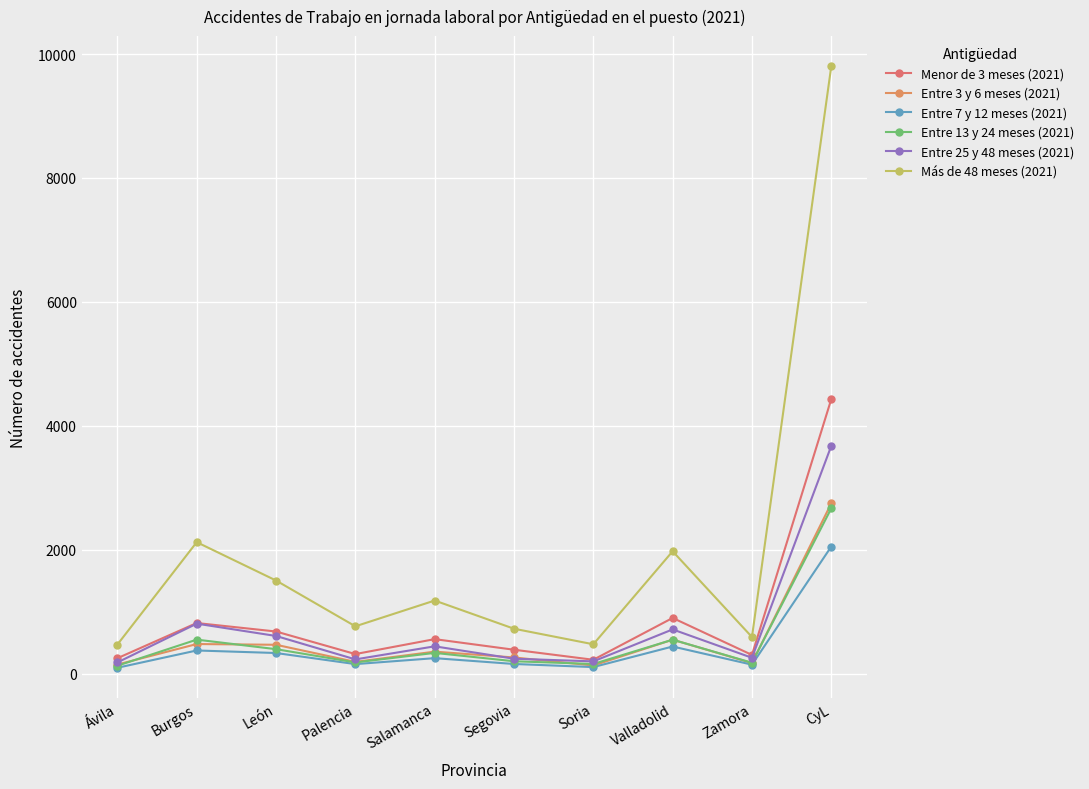

What is the label of the 10th point from the left?

CyL